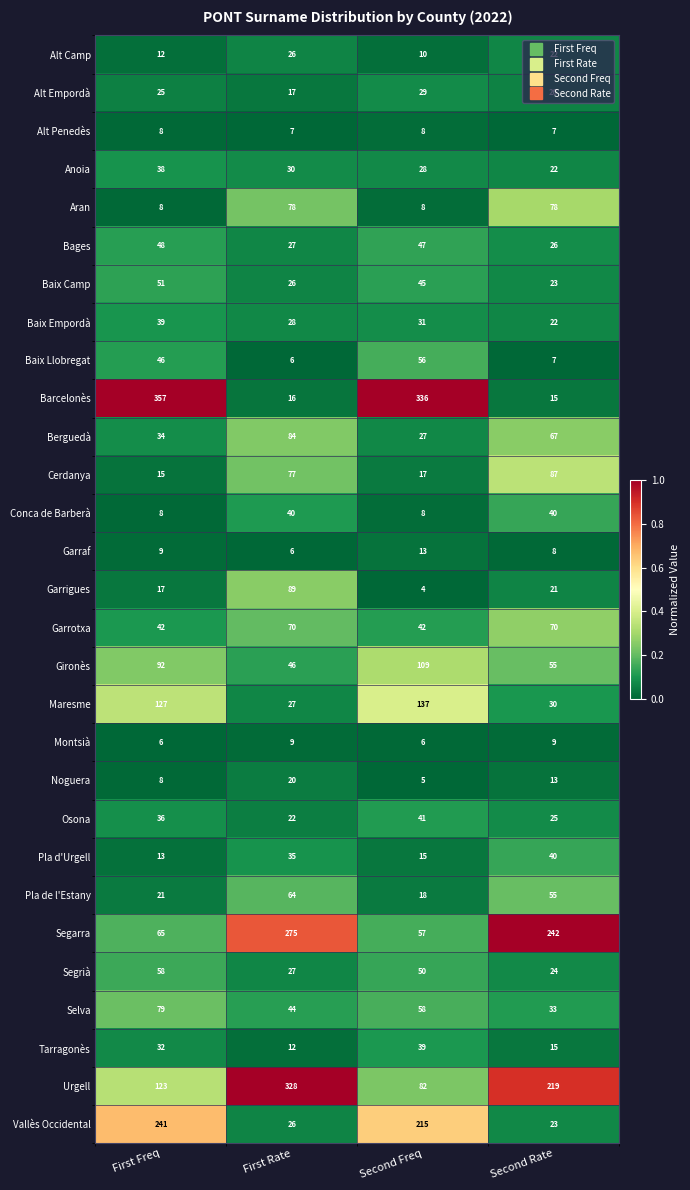

List the labels in order of Baix Llobregat value, smallest first.

First Rate, Second Rate, First Freq, Second Freq